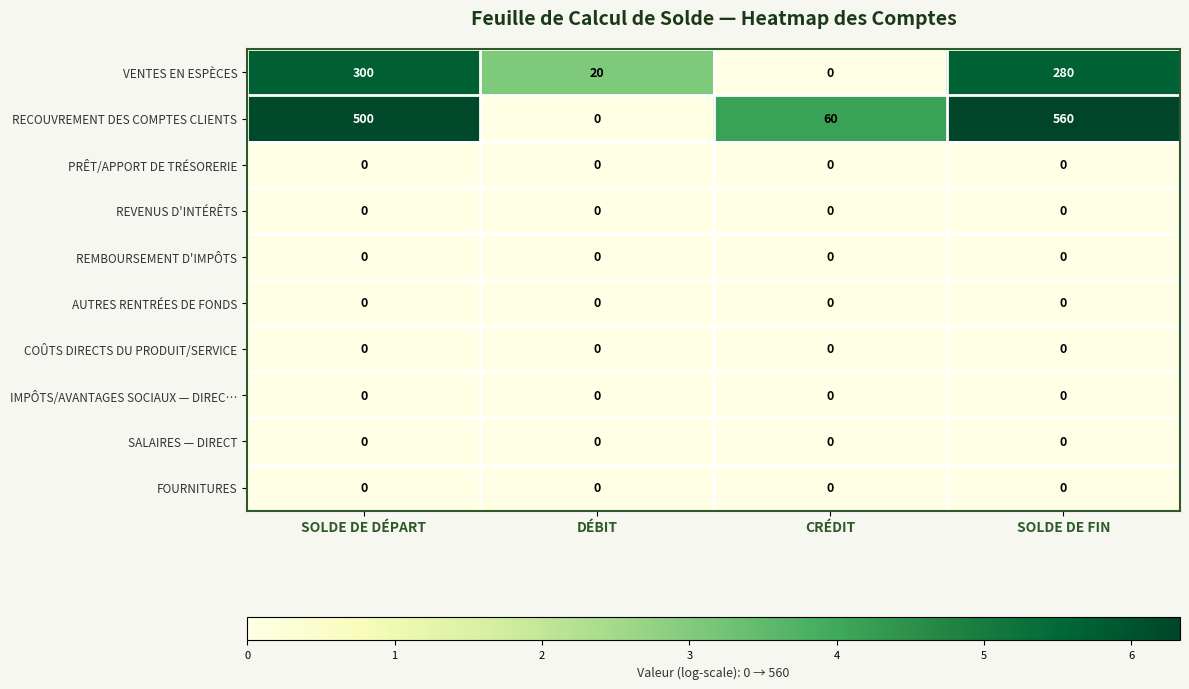

What is the maximum value shown in the chart?

560